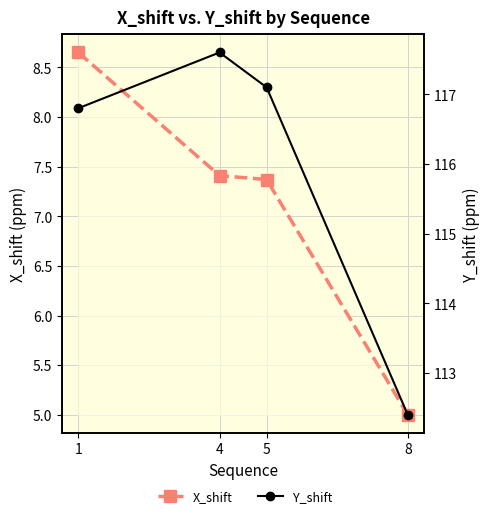

In Y_shift, how many points are higher than both neighbors (excluding endpoints)?

1